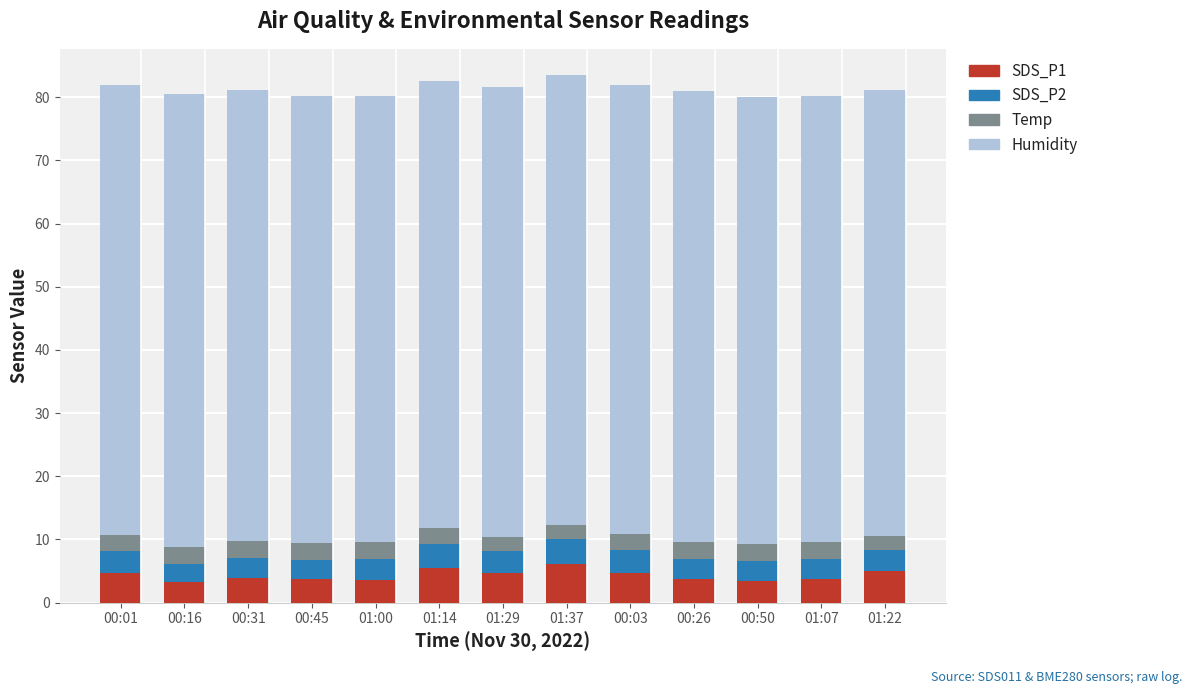

What is the highest value of the SDS_P1 series?

6.2